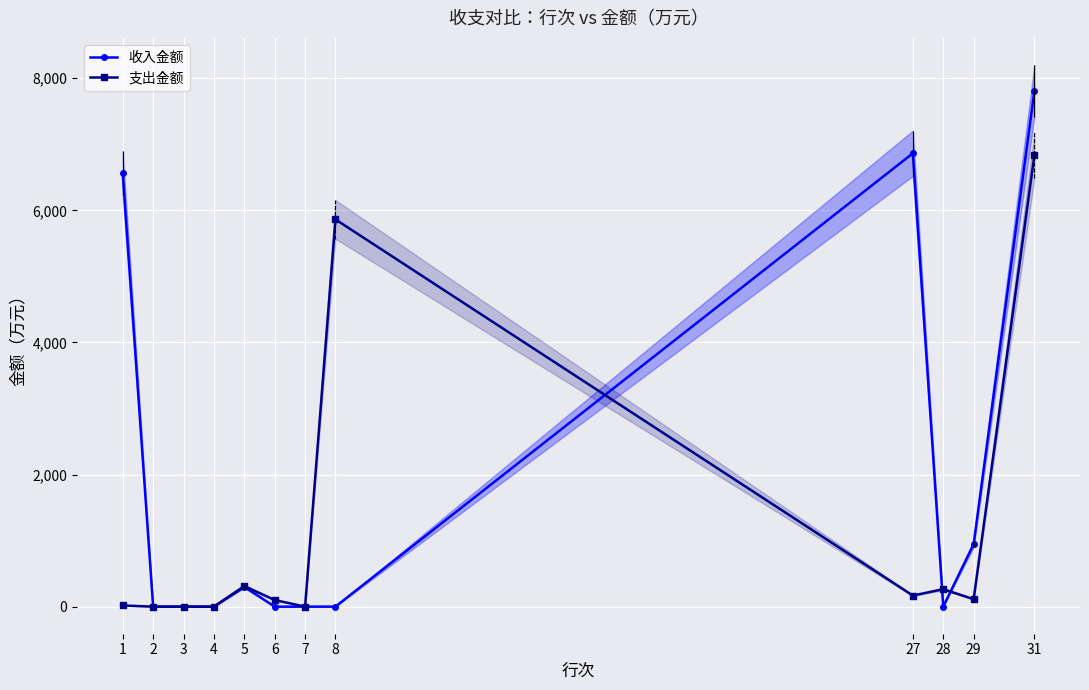

At which category does 收入金额 reach its first local valley?

28